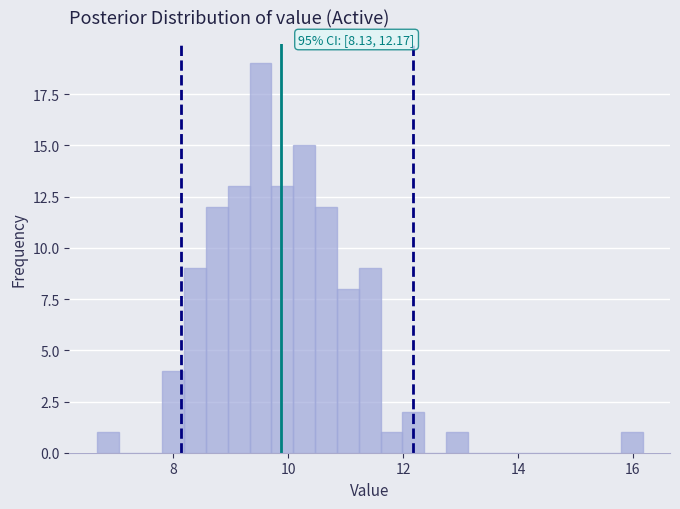

Read against the x-axis, roughly where is the centre of the tallest bar?

9.6